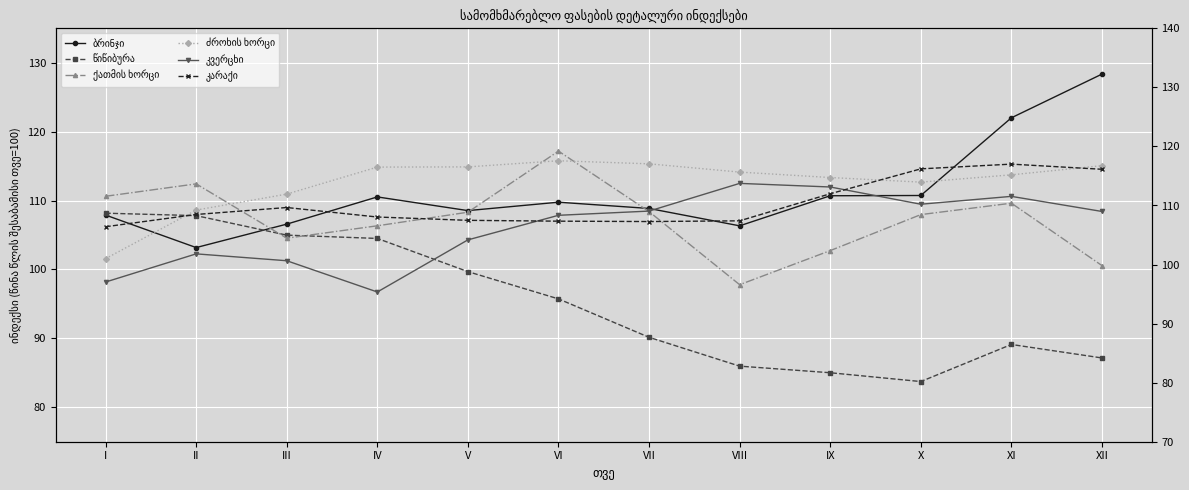

Where does the კვერცხი series first go above 108?

VII